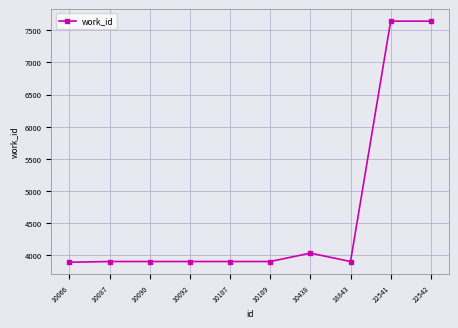

Approximately how many times larger is the value at 10107 compared to 22542?

0.5